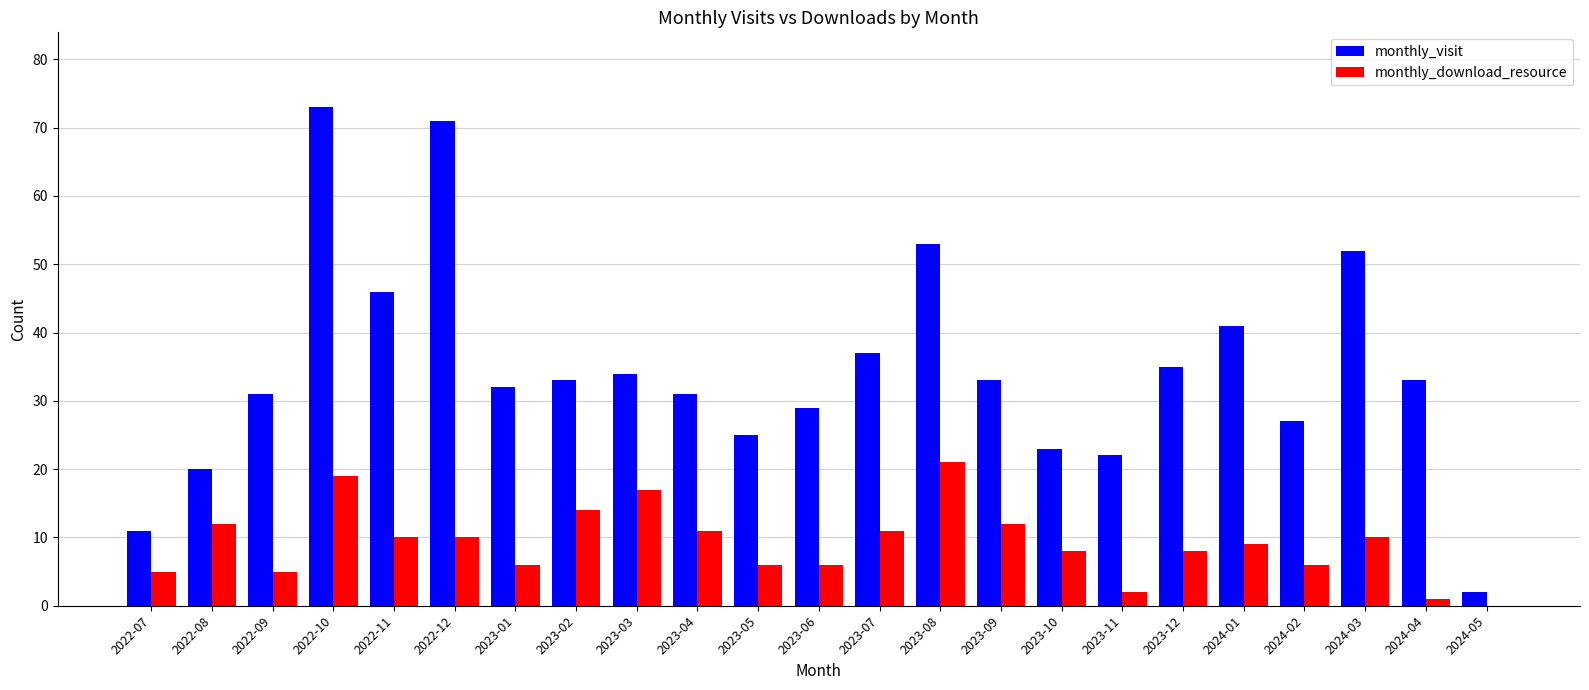

The monthly_visit series shows 41 at 2024-01. True or false?

True